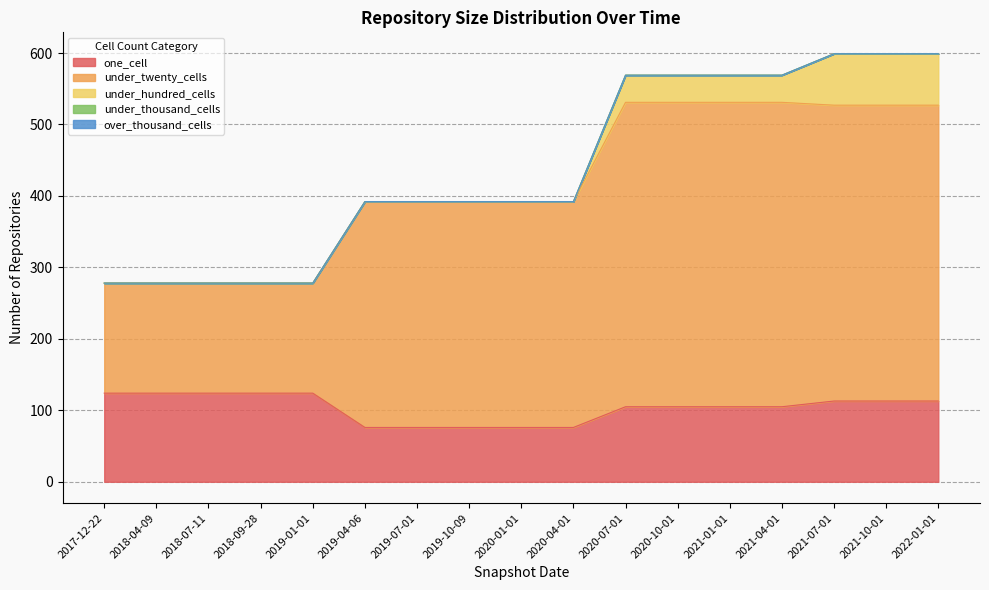

What is the sum of all under_hundred_cells values?

368